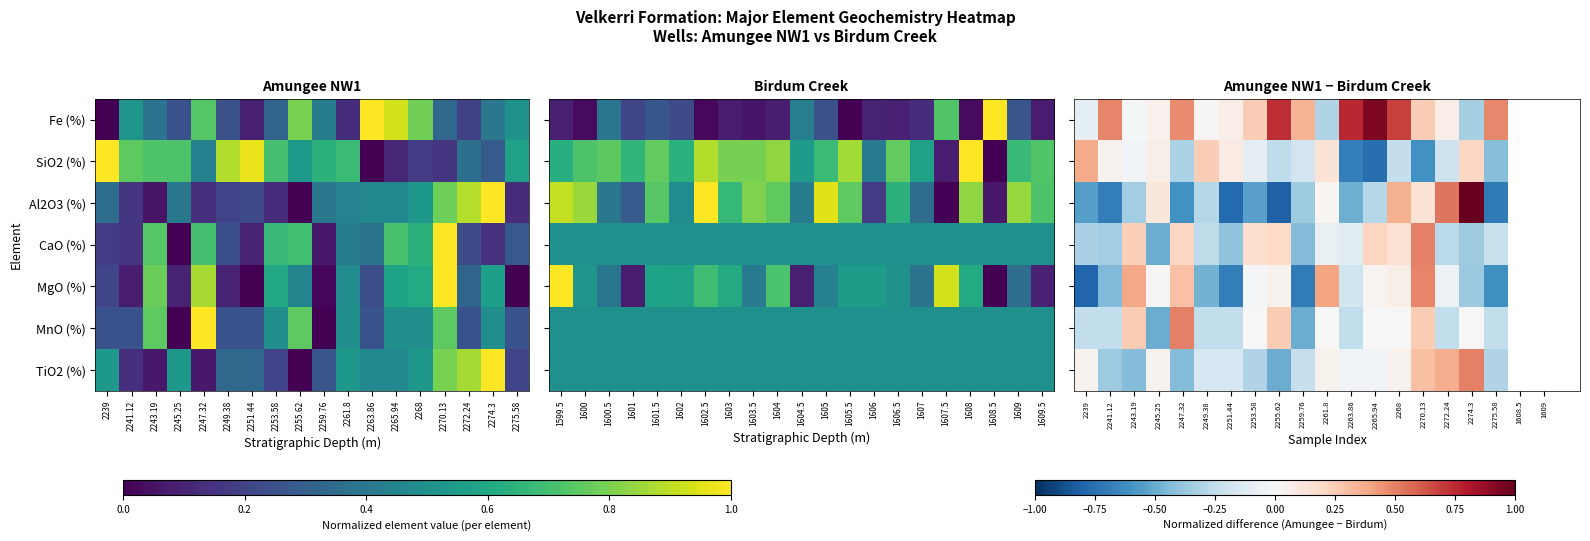

Which series has the largest range (max minus min)?

Al2O3 (%)